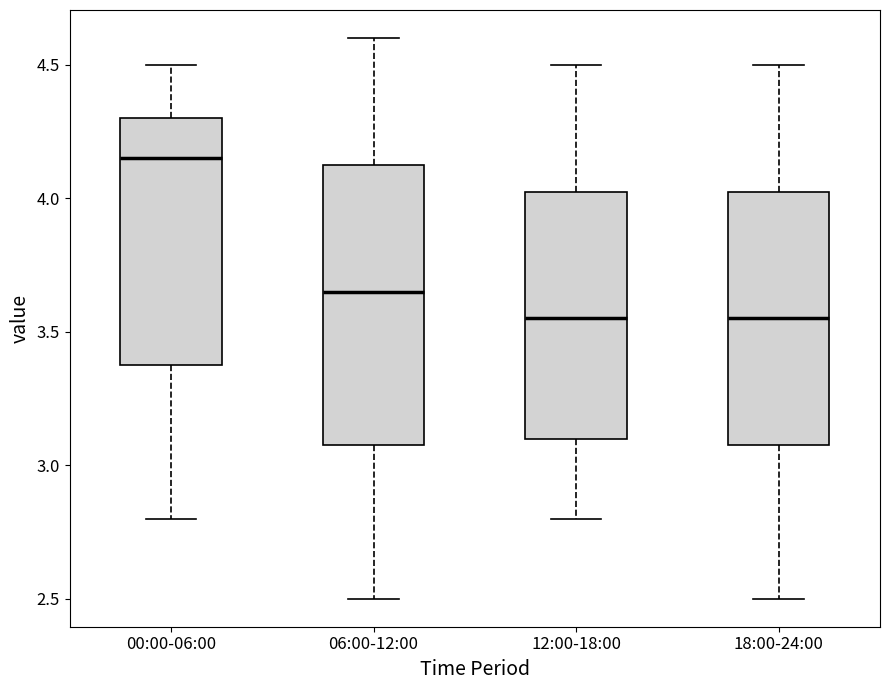

Where is the upper edge of the box for 00:00-06:00 on the y-axis? The values are not printed on the chart, so give them approximately, as read against the axis.

4.30